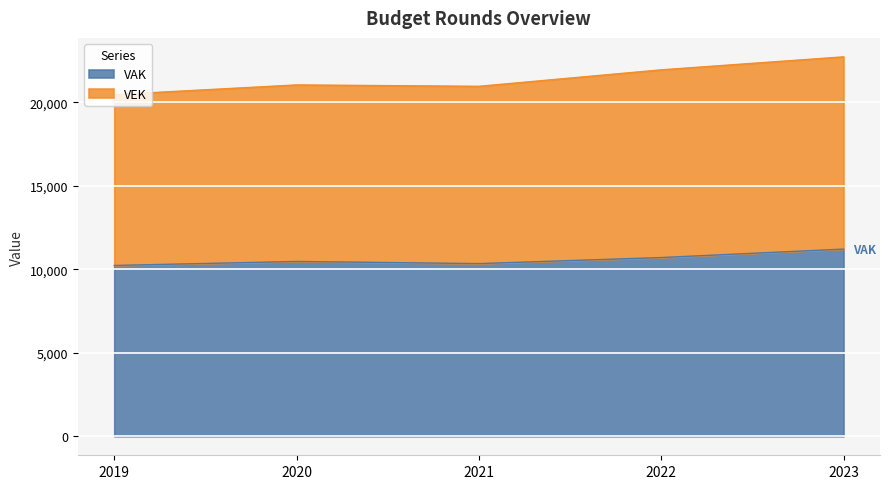

Rank the series by their maximum value, from lowest to highest.

VAK, VEK